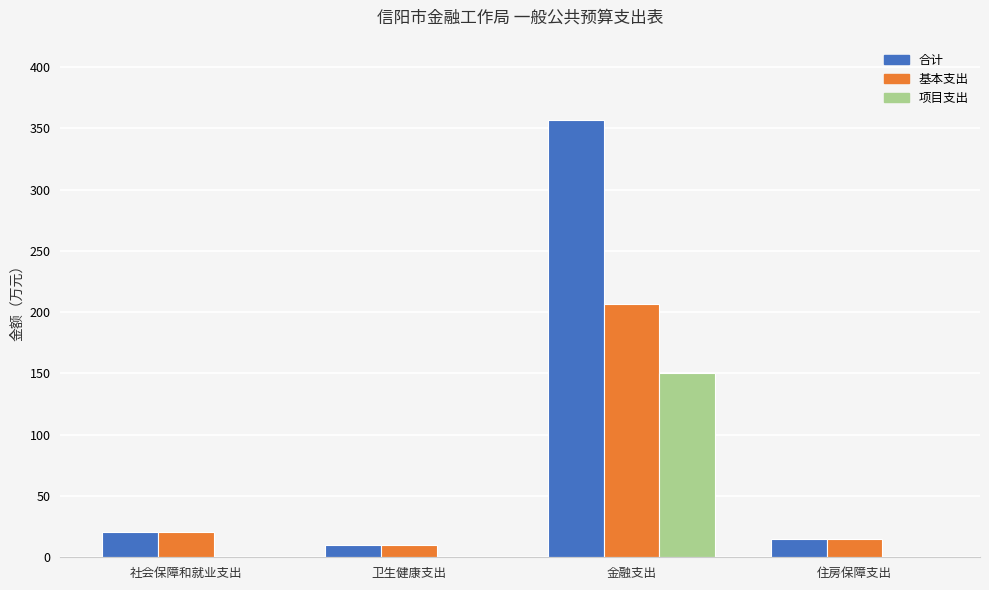

What is the total value across all series at 社会保障和就业支出?

40.6